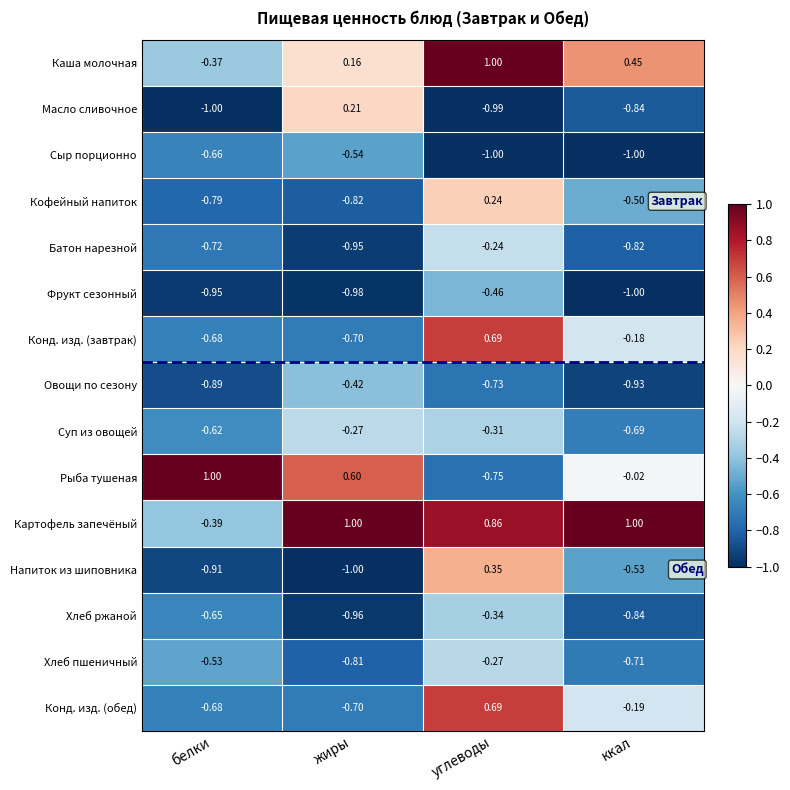

Which series has the largest total across all categories?

Картофель запечёный